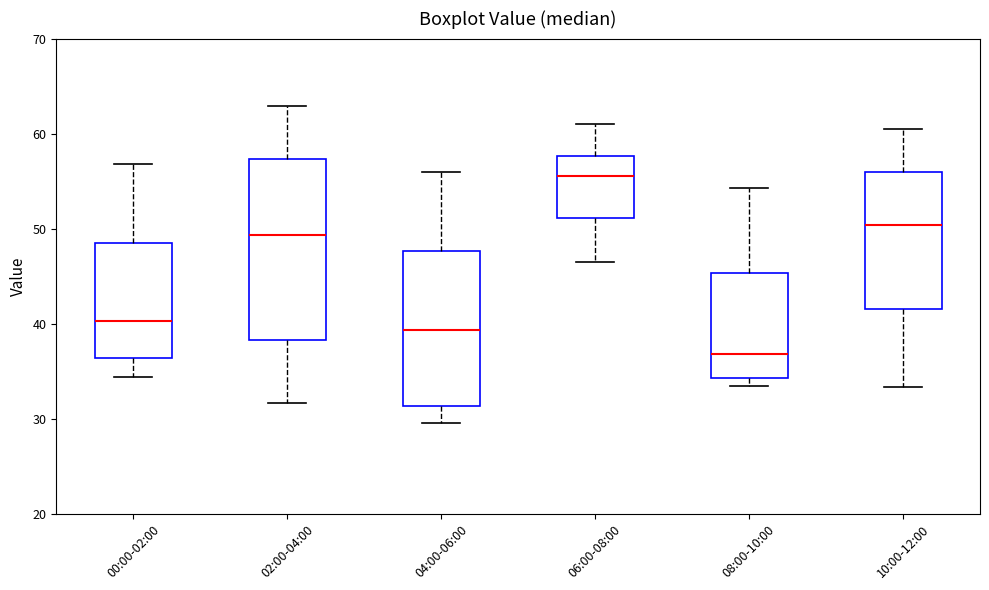

Where does the lower whisker of the box for 02:00-04:00 end on the y-axis? The values are not printed on the chart, so give them approximately, as read against the axis.

32